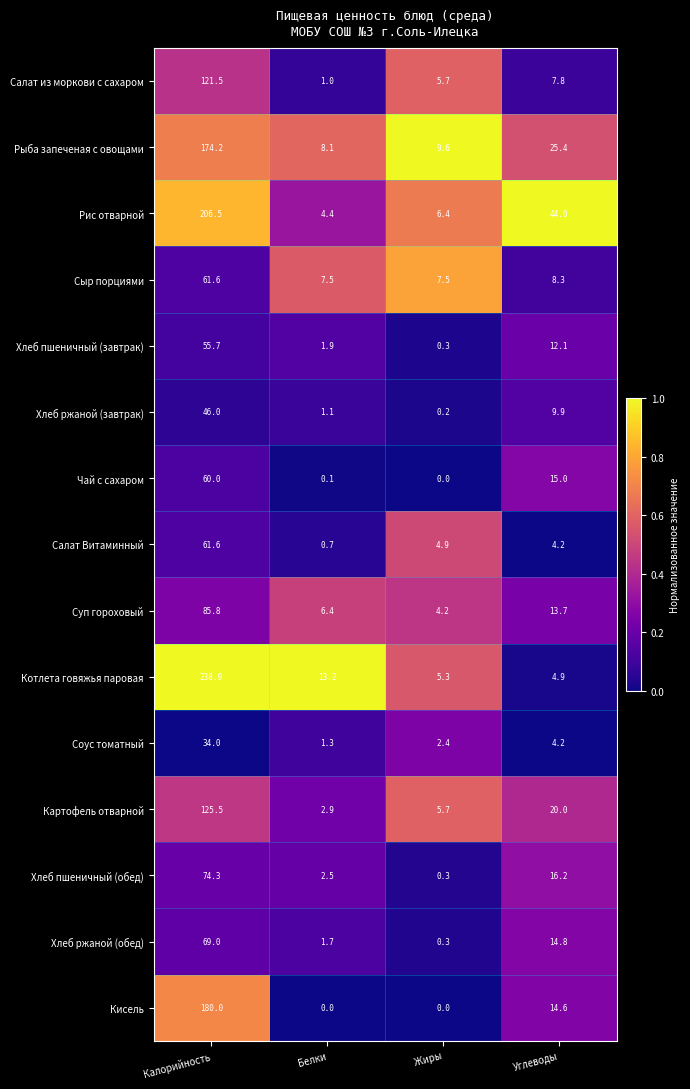

What is the spread (max minus min) of values at Жиры?

9.6